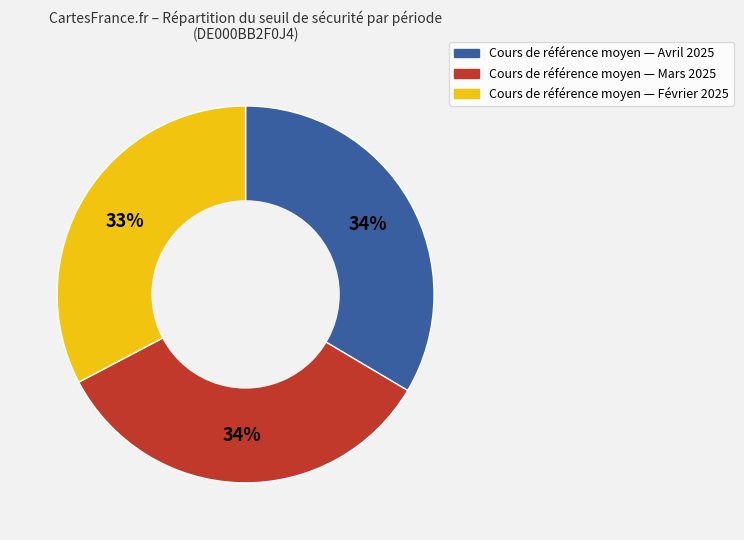

Is there any slice that represents more than half of the pie?

No